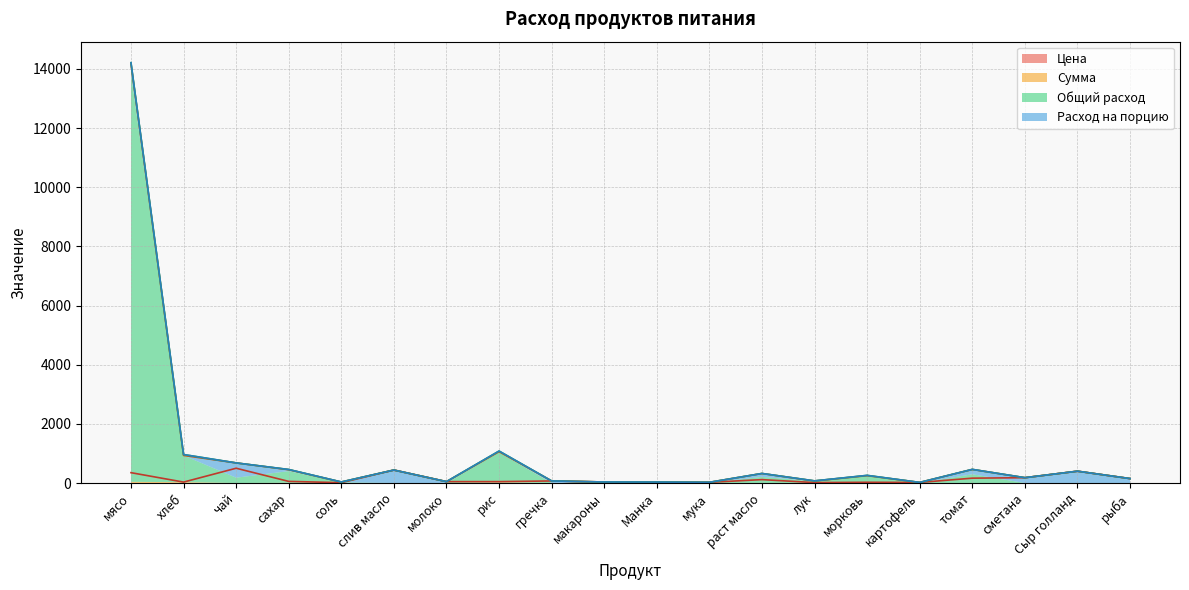

The Сумма series shows 99.6 at сметана. True or false?

False